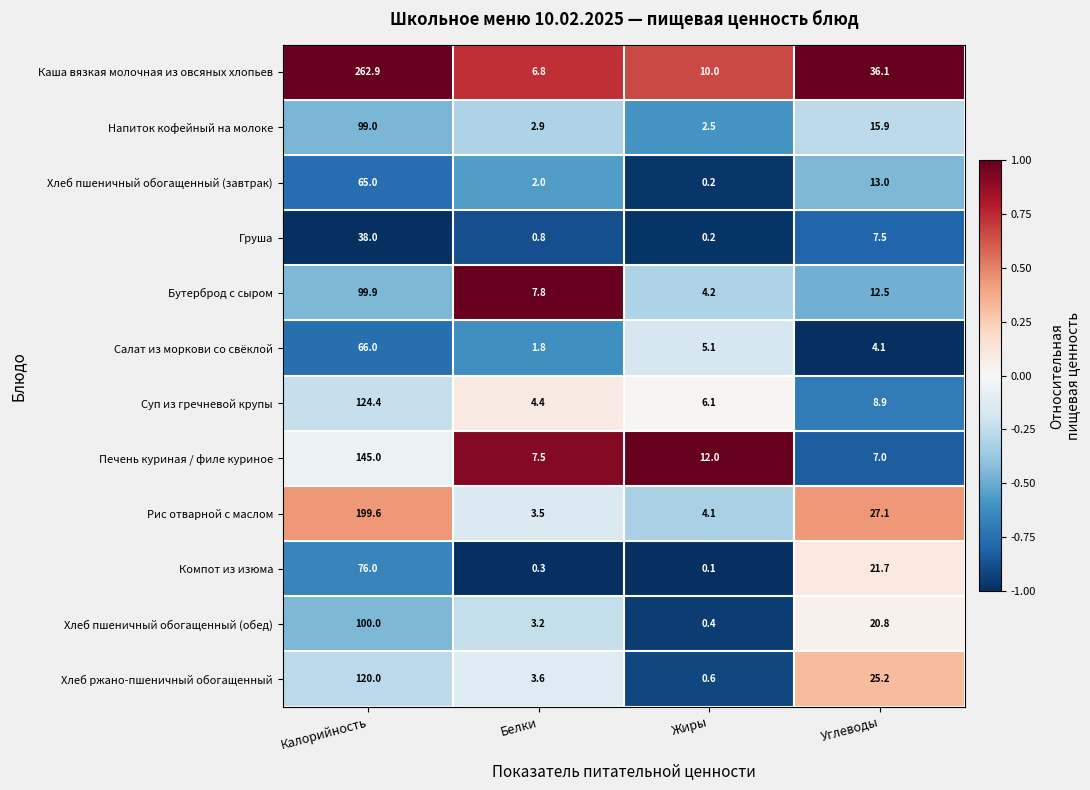

At which label does Хлеб ржано-пшеничный обогащенный first exceed 25?

Калорийность